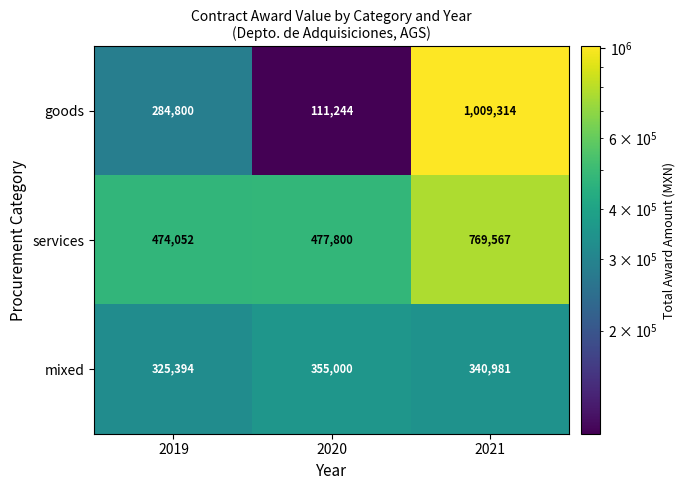

Read the goods value at 2021.

1009314